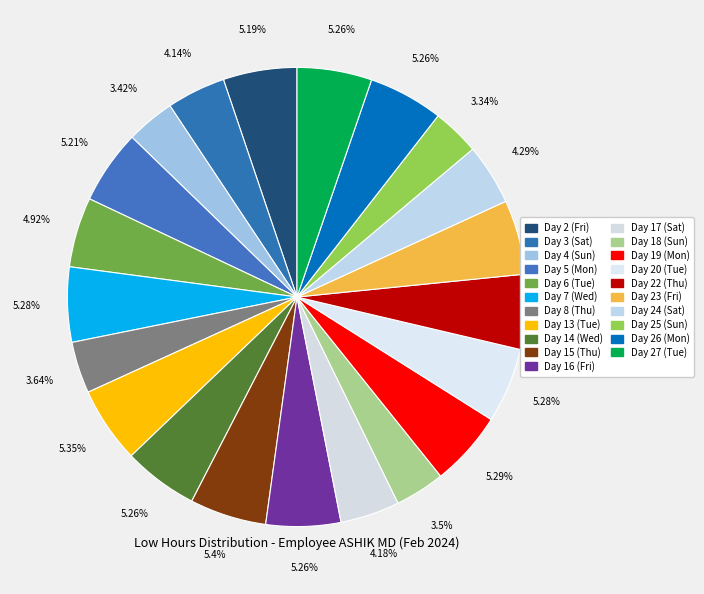

Rank the categories by value from highest to lowest.

Day 15 (Thu), Day 13 (Tue), Day 19 (Mon), Day 20 (Tue), Day 7 (Wed), Day 22 (Thu), Day 14 (Wed), Day 26 (Mon), Day 27 (Tue), Day 16 (Fri), Day 23 (Fri), Day 5 (Mon), Day 2 (Fri), Day 6 (Tue), Day 24 (Sat), Day 17 (Sat), Day 3 (Sat), Day 8 (Thu), Day 18 (Sun), Day 4 (Sun), Day 25 (Sun)